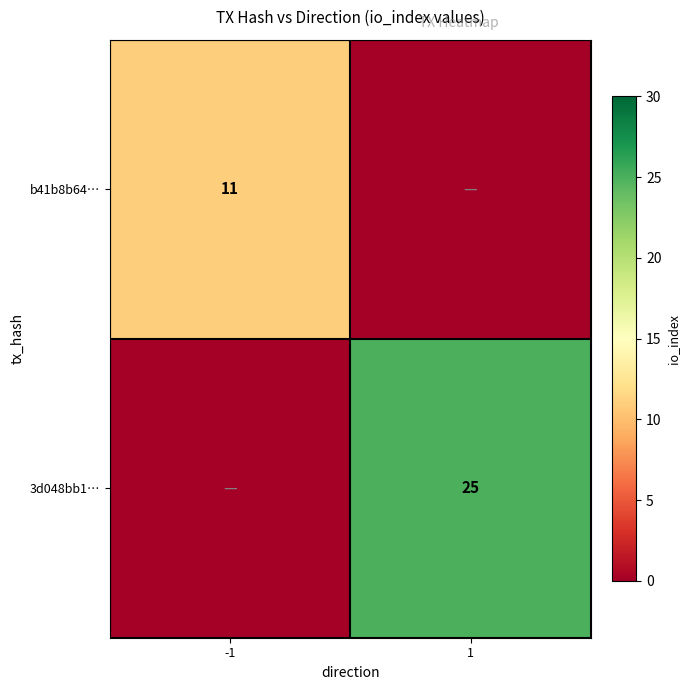

The b41b8b64… series shows 11 at -1. True or false?

True